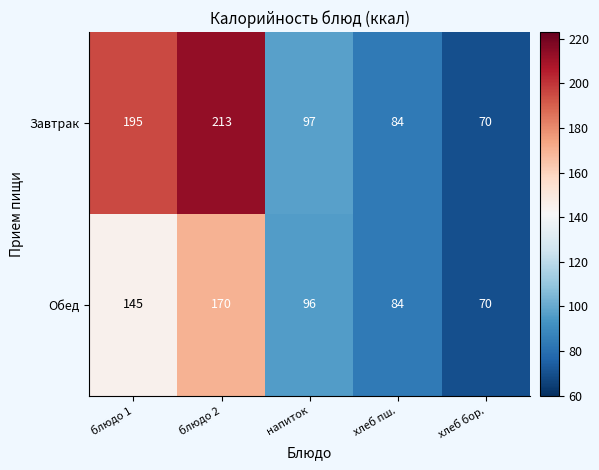

What is the average value of the Обед series?

113